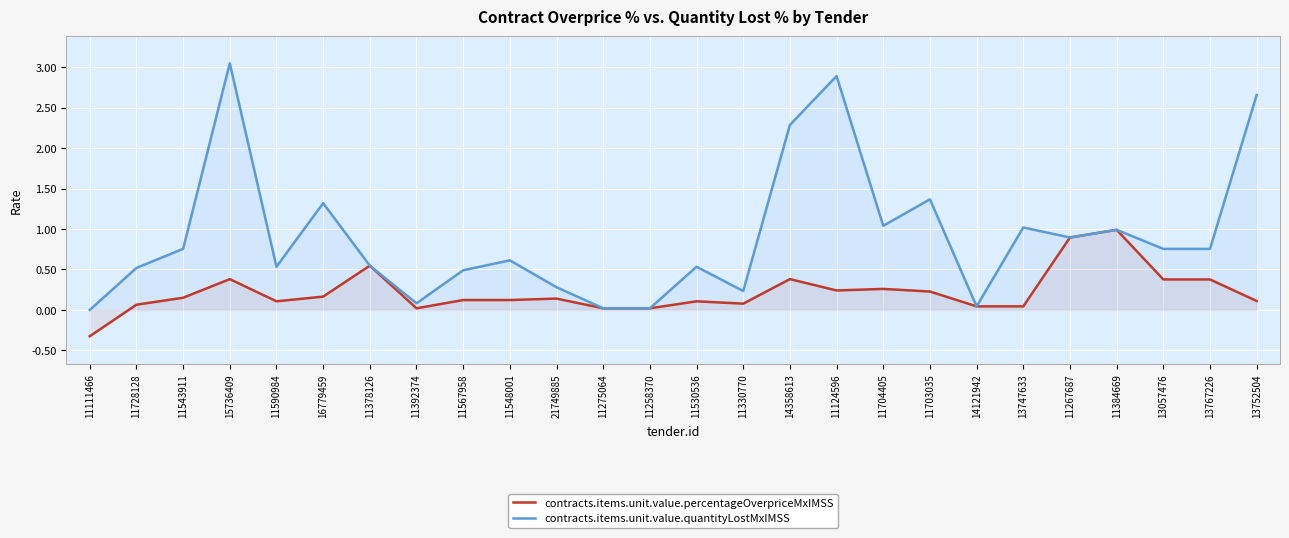

How many lines are shown in the chart?

2